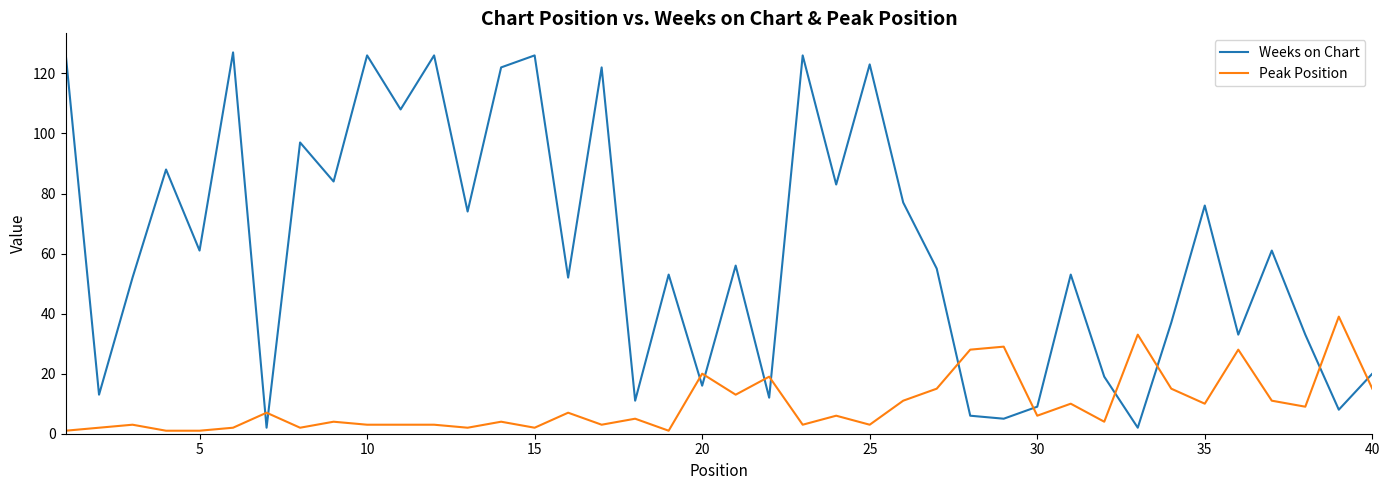

Which series has the largest total across all categories?

Weeks on Chart